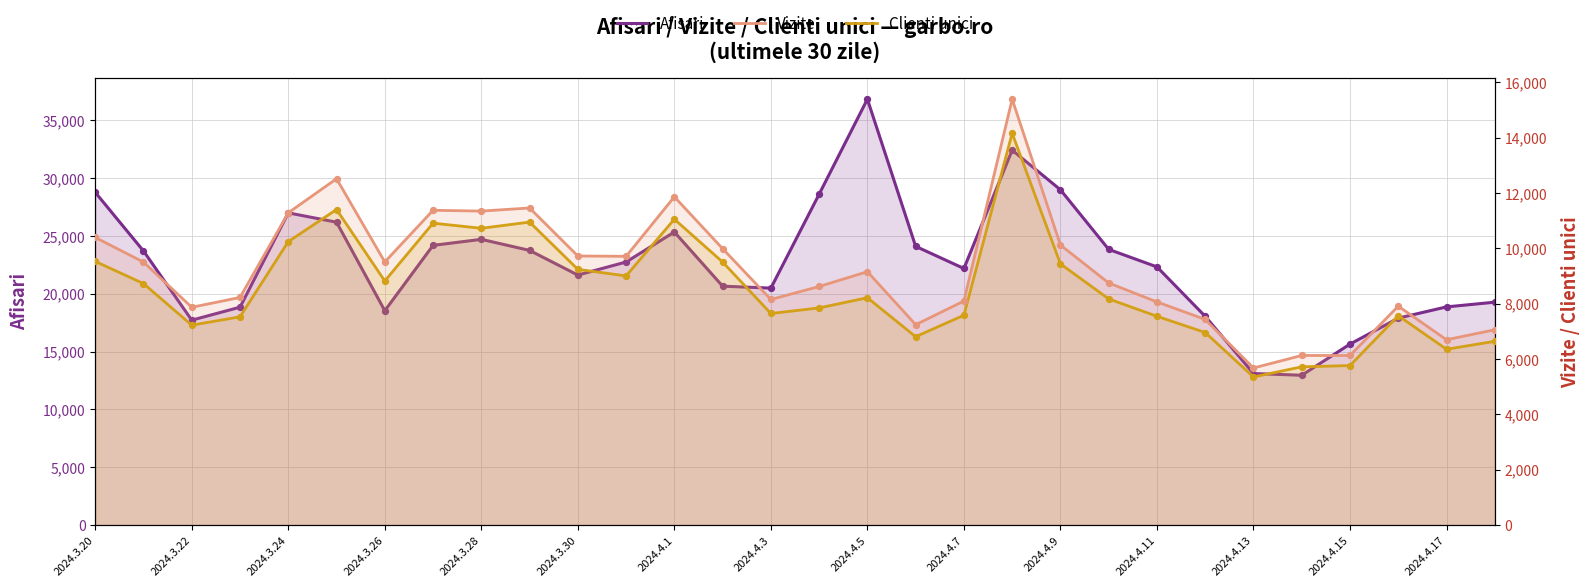

At how many categories does at least one series exceed 9368?

30